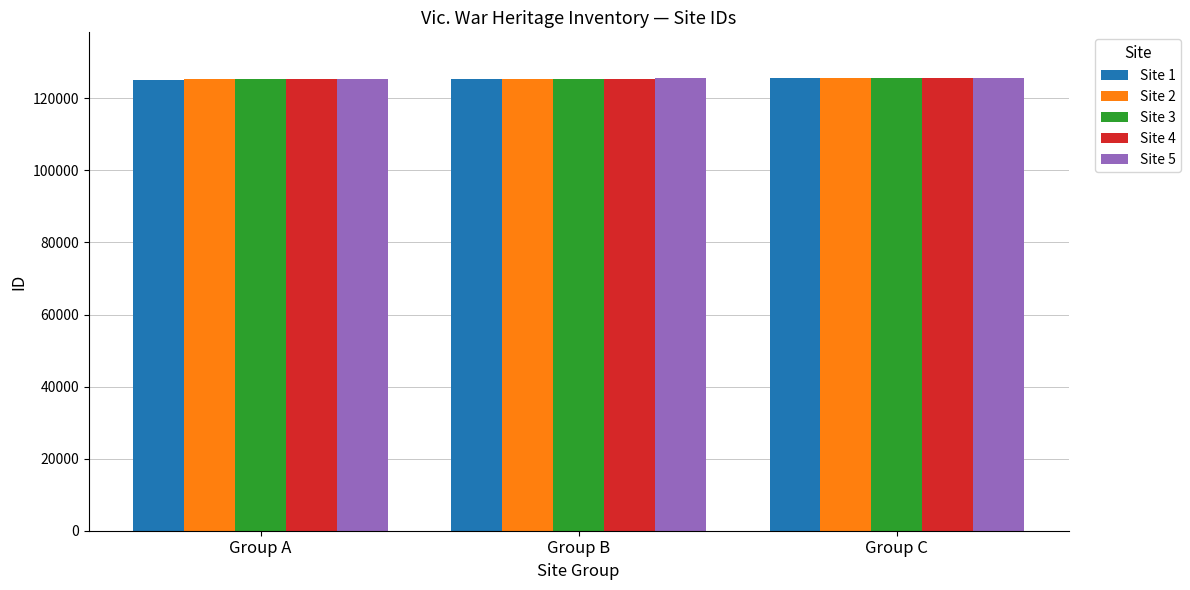

What is the sum of all Site 1 values?

376164